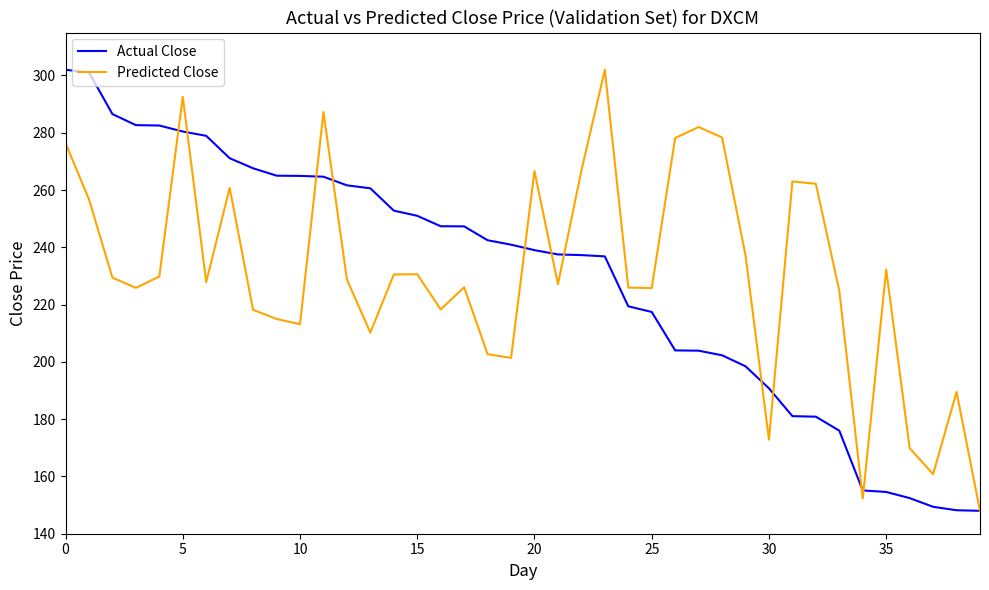

What is the lowest value of the Predicted Close series?

148.0